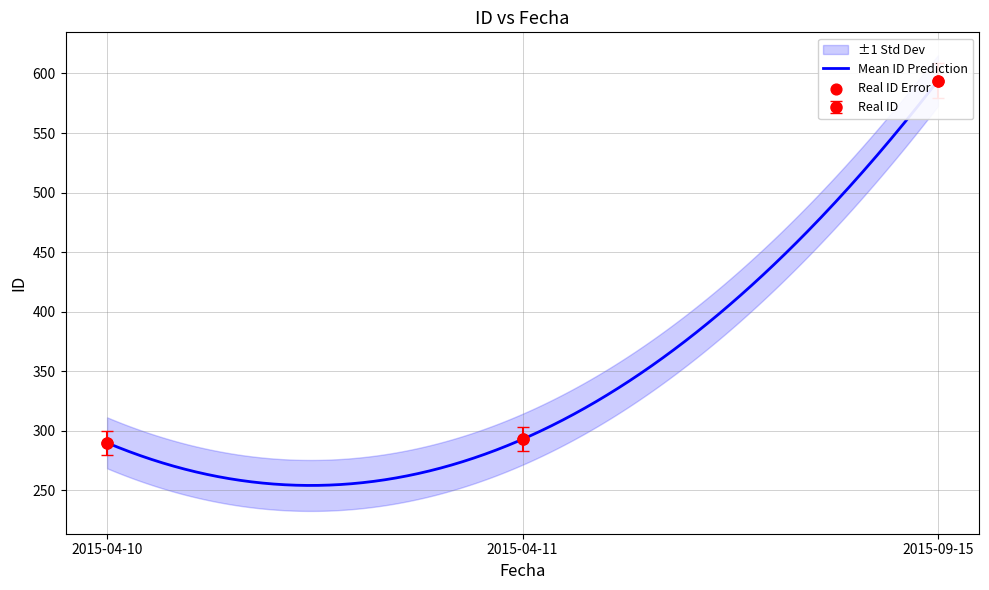

What is the change in value from 2015-04-11 to 2015-09-15?

+301